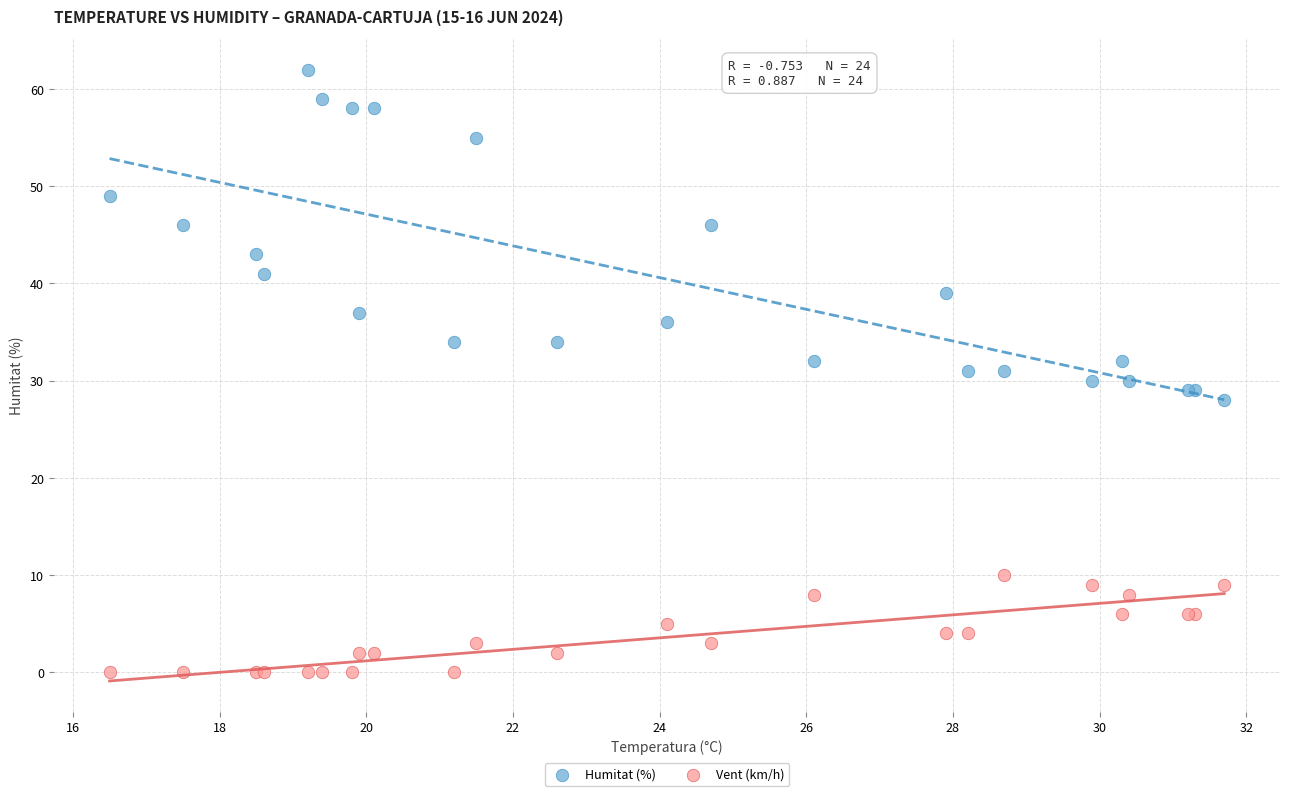

Which series contains the lowest Y value?

Vent (km/h)